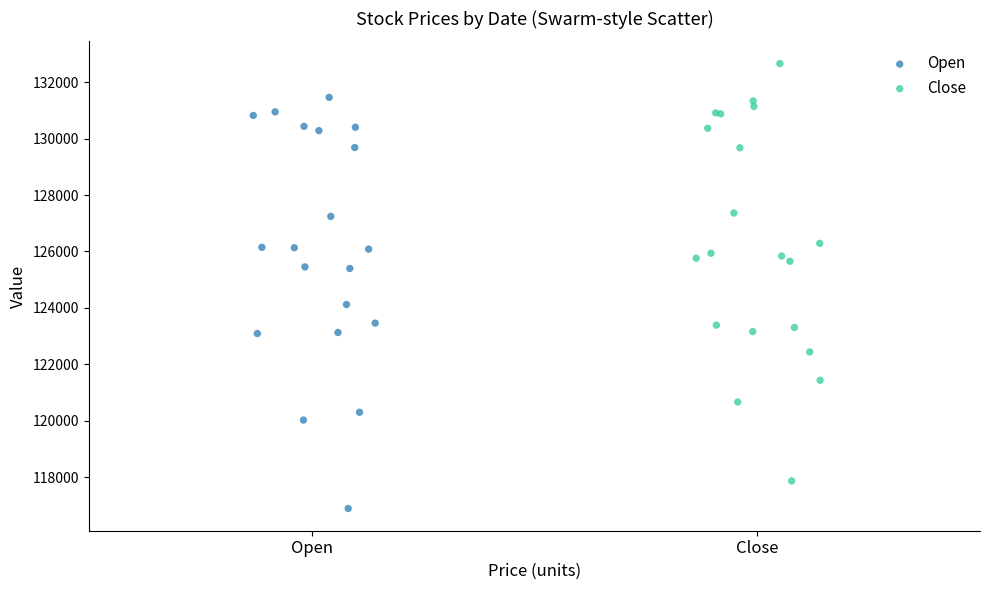

Which series has the largest Y range (max minus min)?

Close